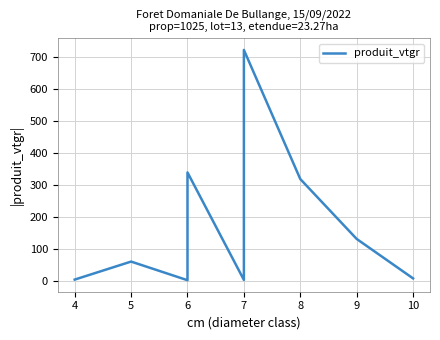

Reading left to right, extract all data points from this chart.

3.6	59.9	1.6	13.6	338.6	2.5	721.6	317.9	130.6	7.2